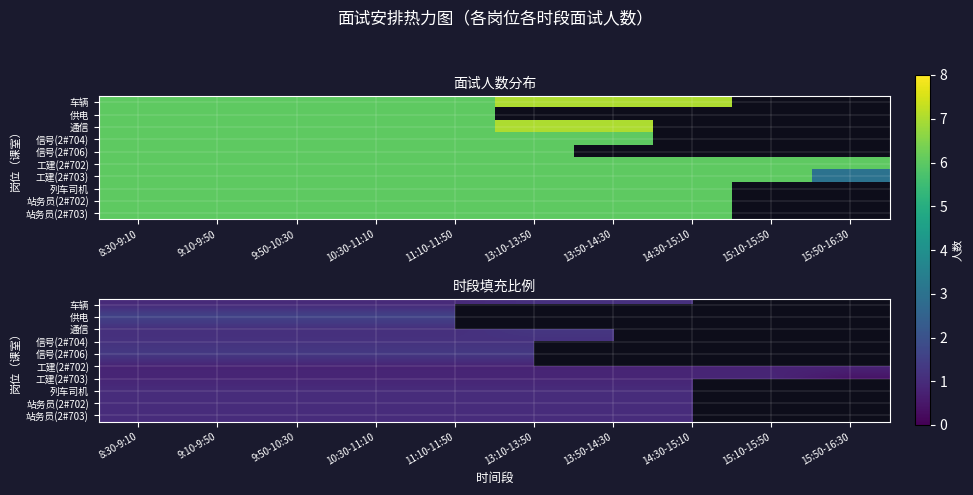

Where is 供电 nearest to the value 2?

8:30-9:10